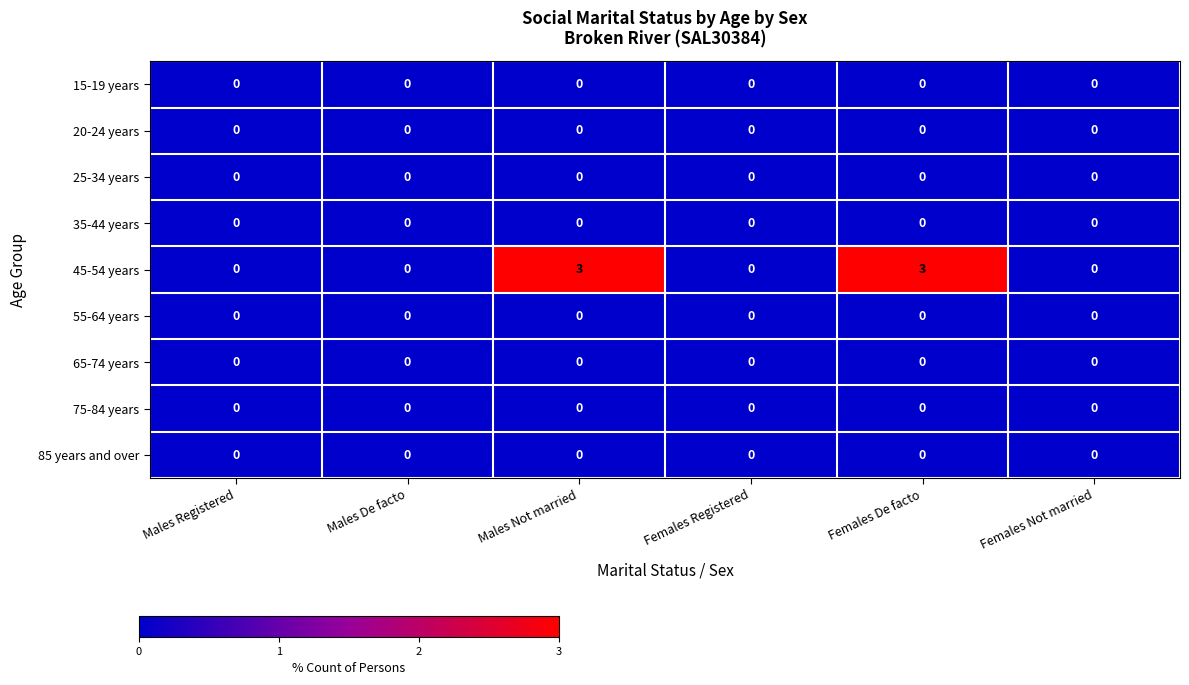

Which series has the largest range (max minus min)?

45-54 years